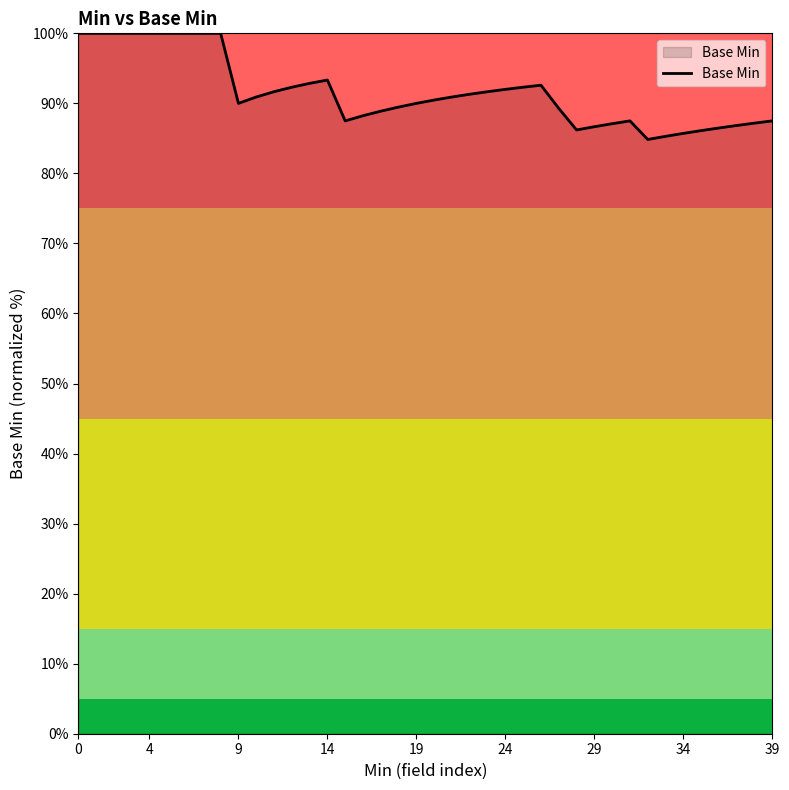

What is the difference between the maximum and minimum values?

15.2